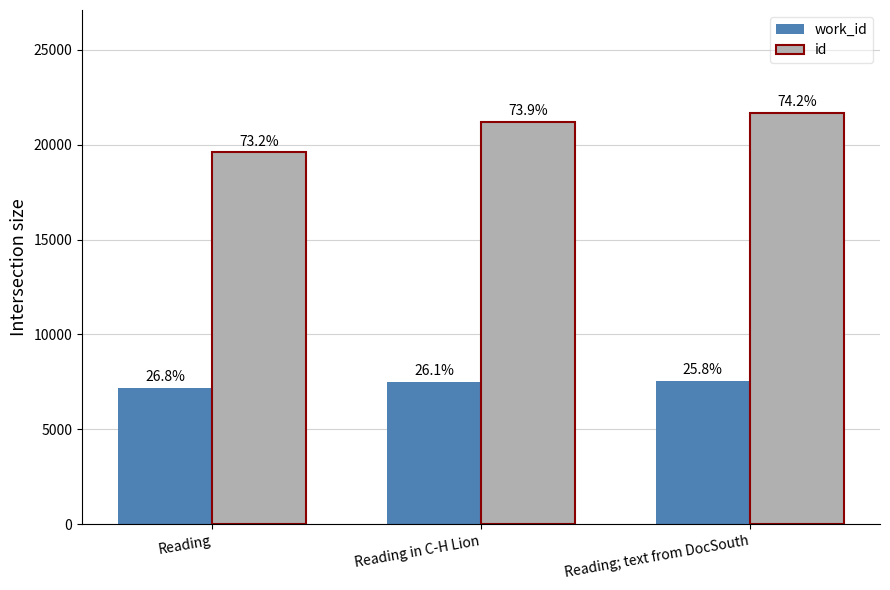

How many bars are there in each group?

2